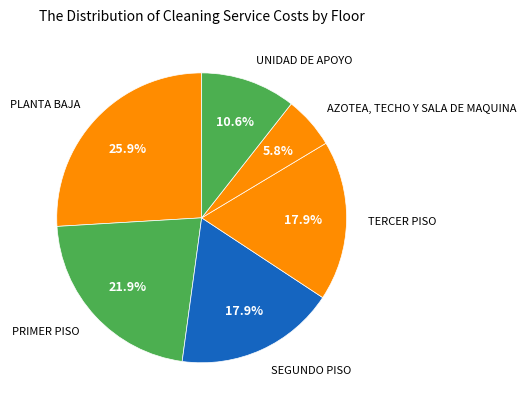

Does PLANTA BAJA account for over 50% of the chart?

No